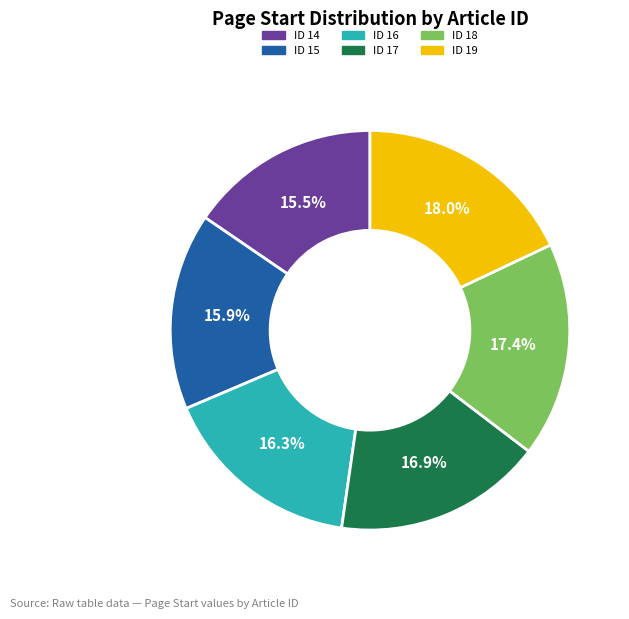

Is ID 19 the majority of the pie?

No